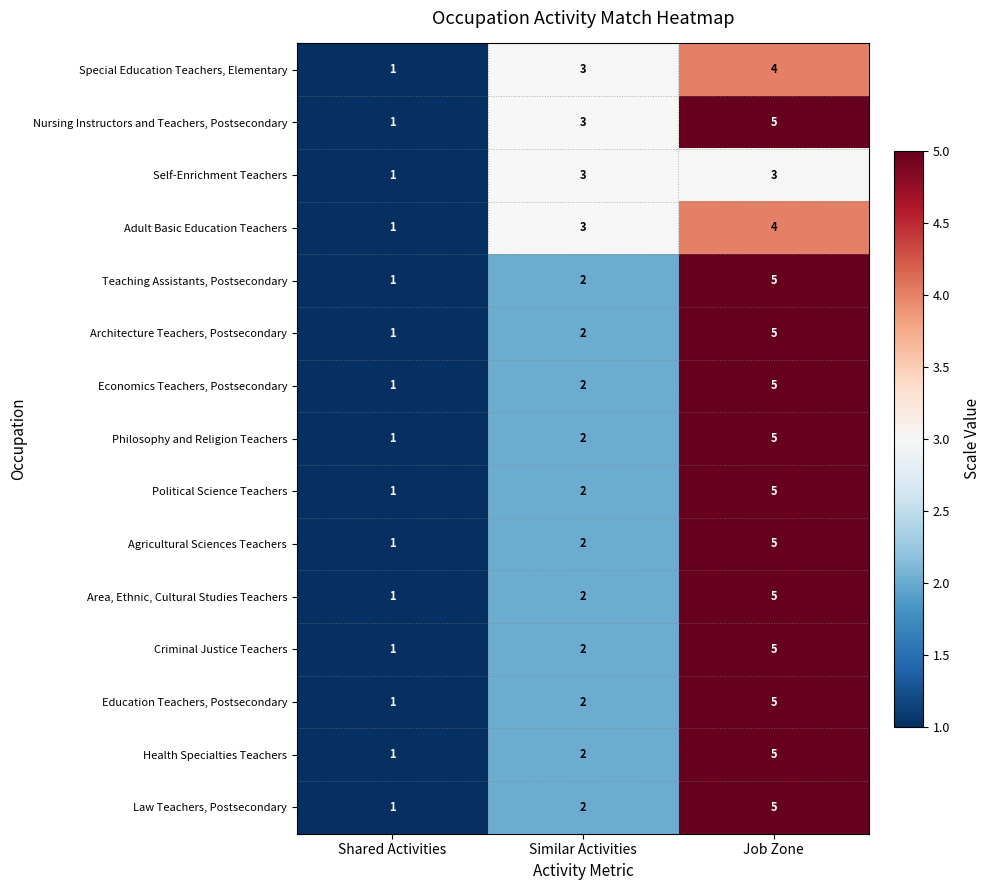

What is the sum of all Self-Enrichment Teachers values?

7